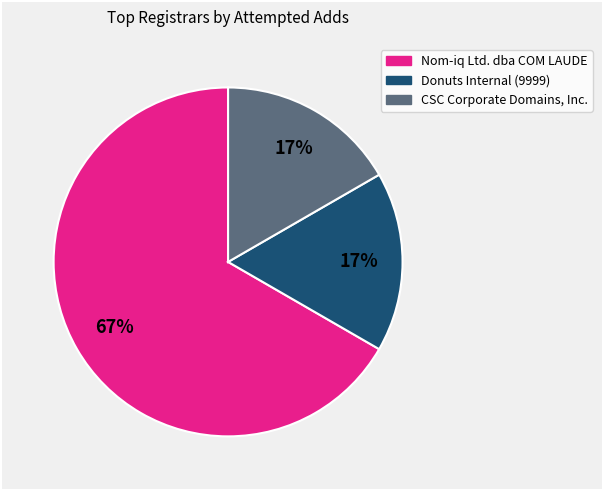

How many segments does this pie chart have?

3